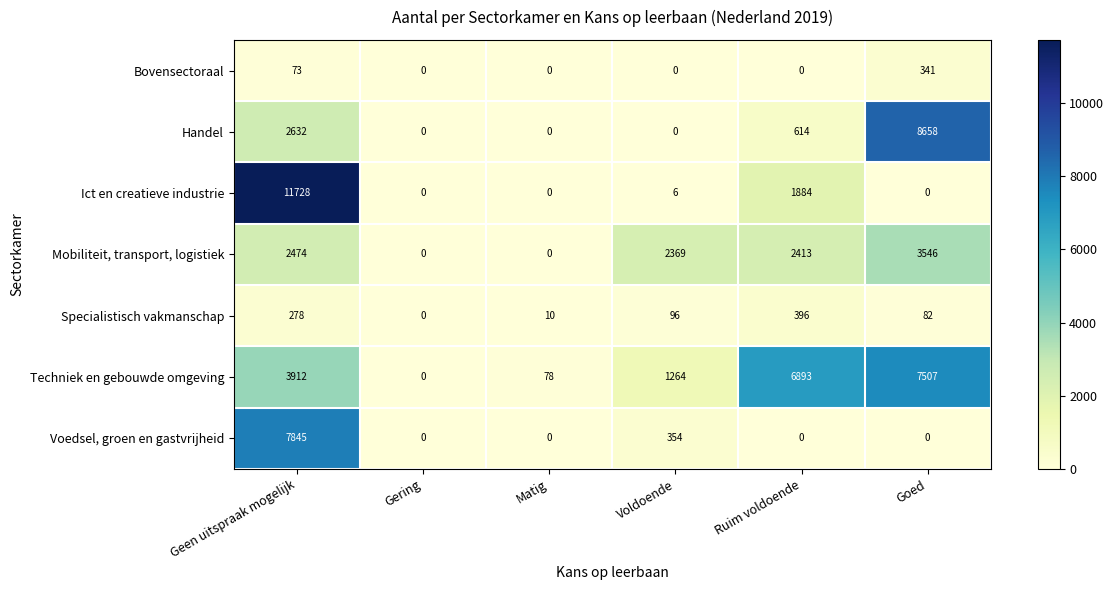

At which label does Ict en creatieve industrie reach its peak?

Geen uitspraak mogelijk